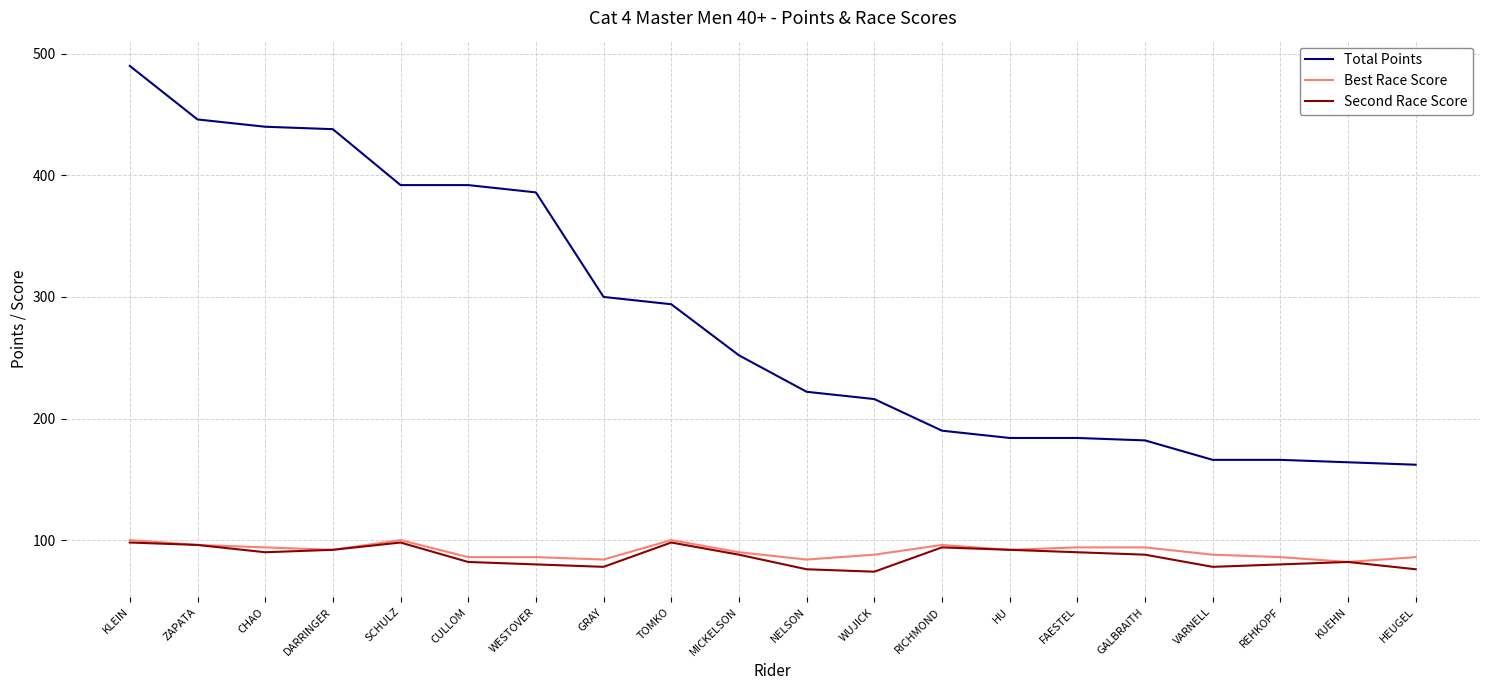

True or false: Second Race Score has a value of 98 at KLEIN.

True